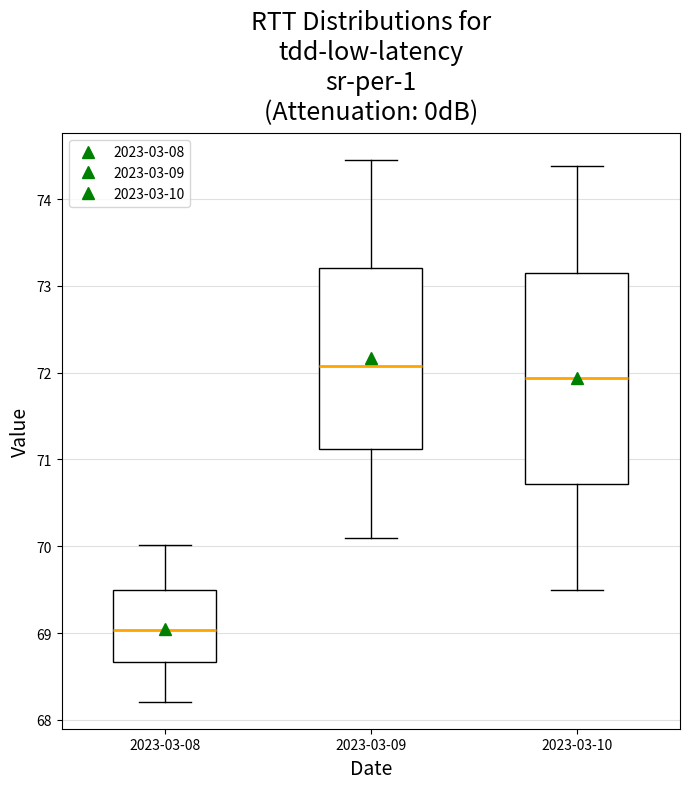

Reading left to right, read every box against the y-axis: the position of its median line, the range the box covers, and the ends of its whiskers. The values are not printed on the chart, so give them approximately, as read against the axis.

2023-03-08: median 69.0, box 68.7 to 69.5, whiskers 68.2 to 70.0
2023-03-09: median 72.1, box 71.1 to 73.2, whiskers 70.1 to 74.5
2023-03-10: median 71.9, box 70.7 to 73.2, whiskers 69.5 to 74.4